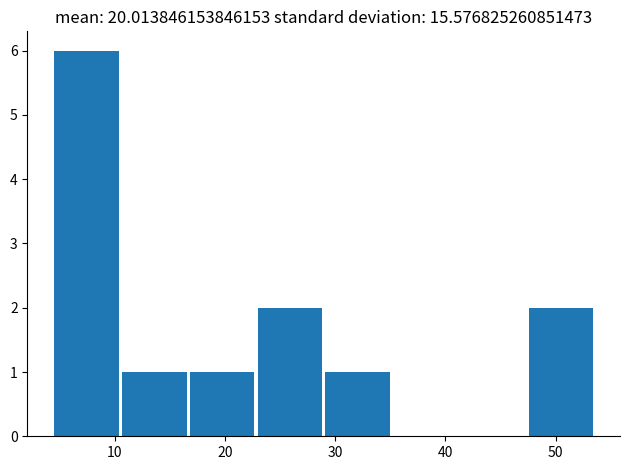

Over which range of the x-axis is the bar tallest?

4 to 11